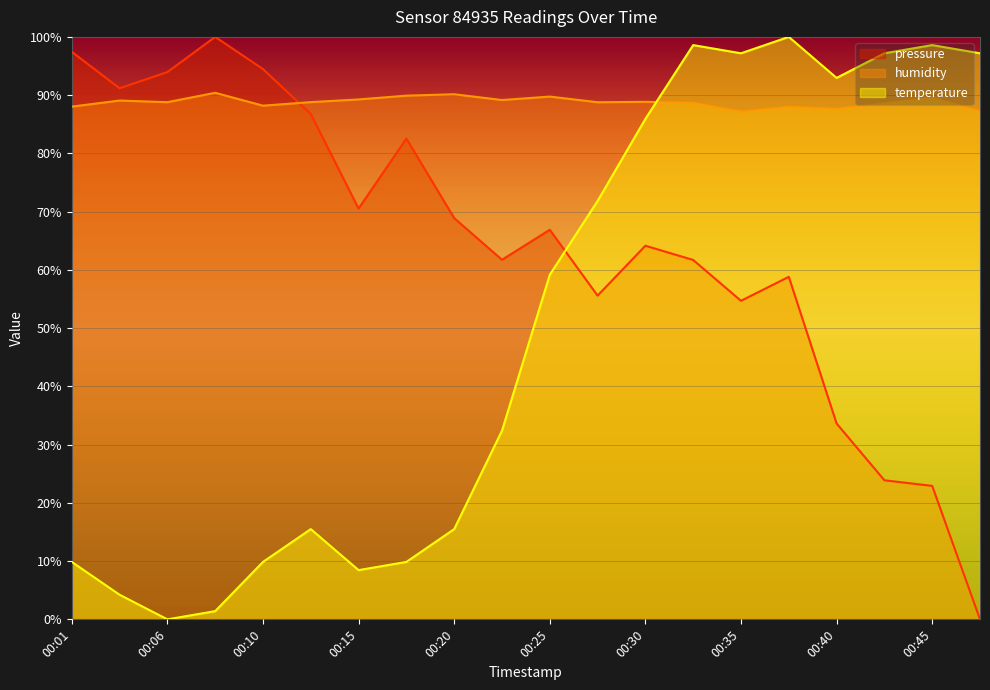

Where does the temperature series first go above 59?

00:25